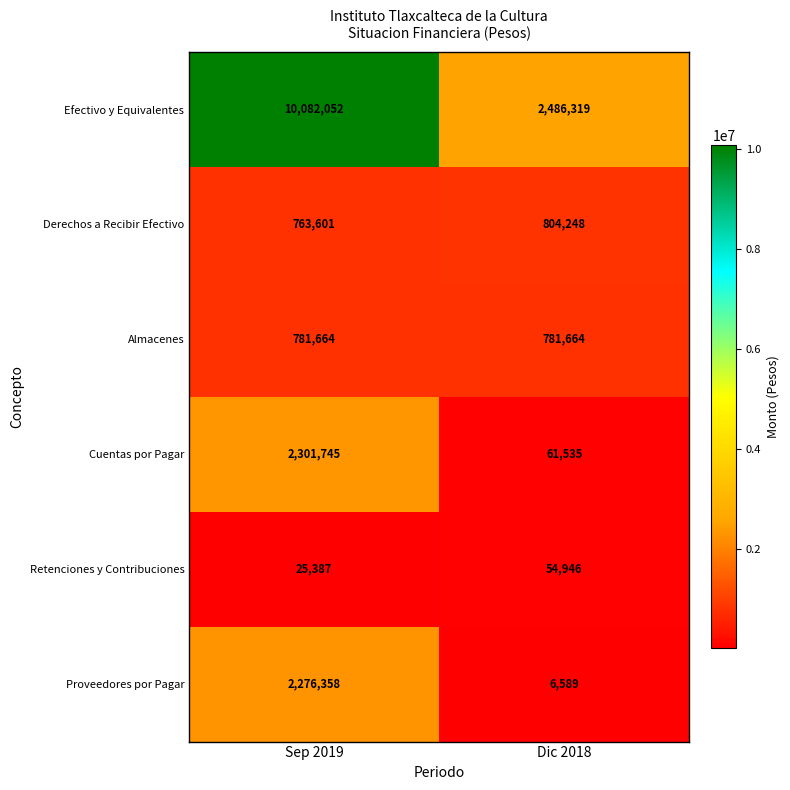

What is the total value across all series at Sep 2019?

16230807